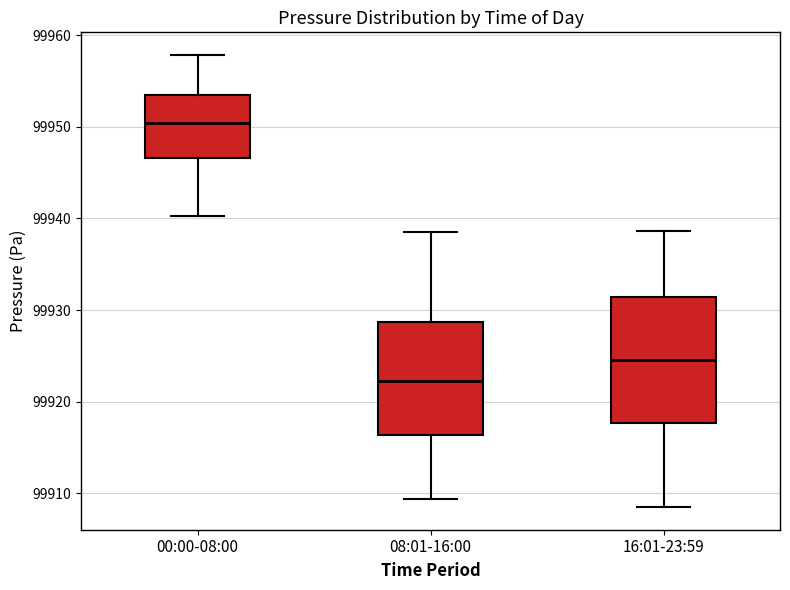

Where is the lower edge of the box for 00:00-08:00 on the y-axis? The values are not printed on the chart, so give them approximately, as read against the axis.

99947